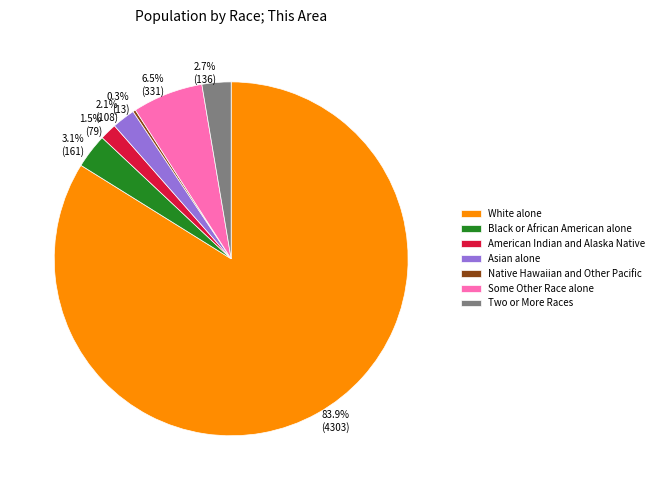

Is White alone the majority of the pie?

Yes